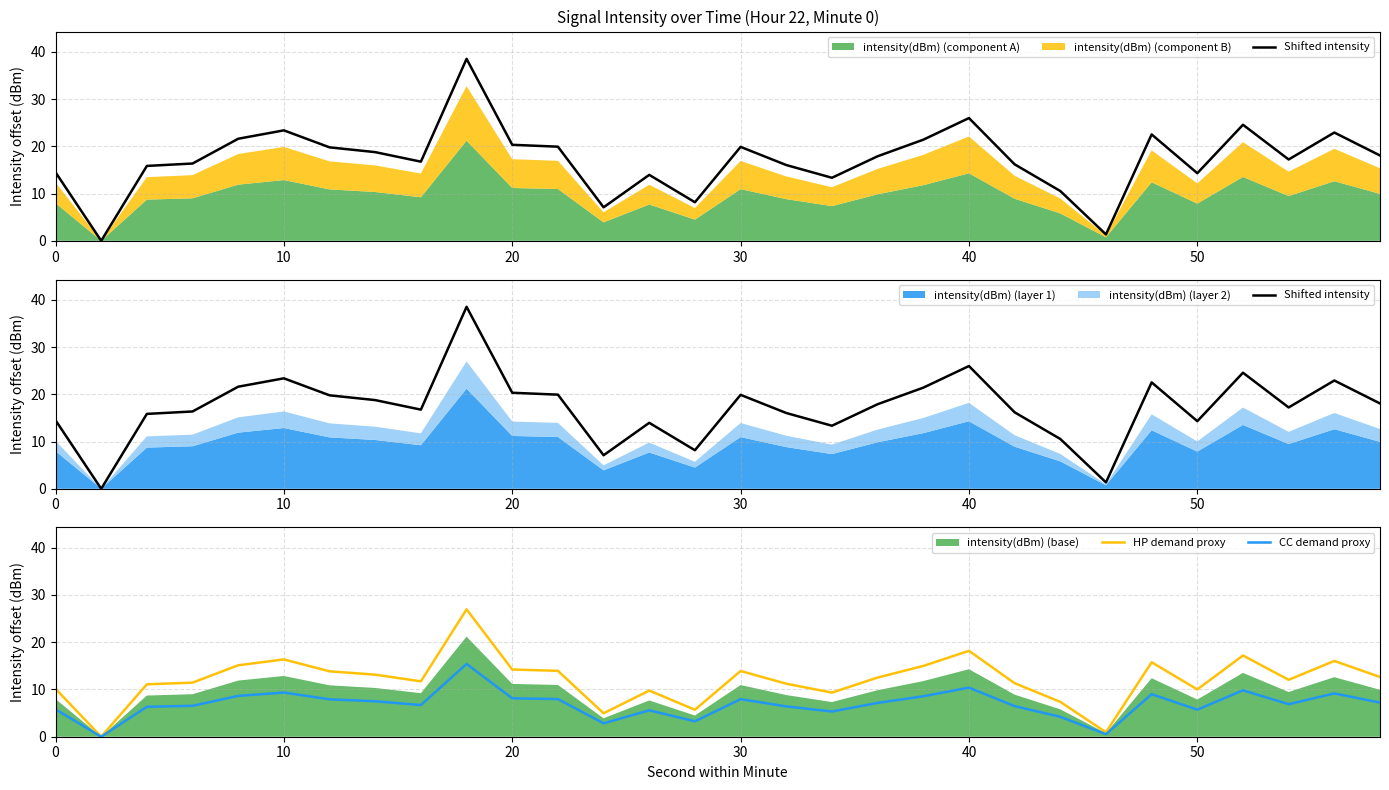

The value of HP demand proxy at 30 is 13.9. True or false?

True